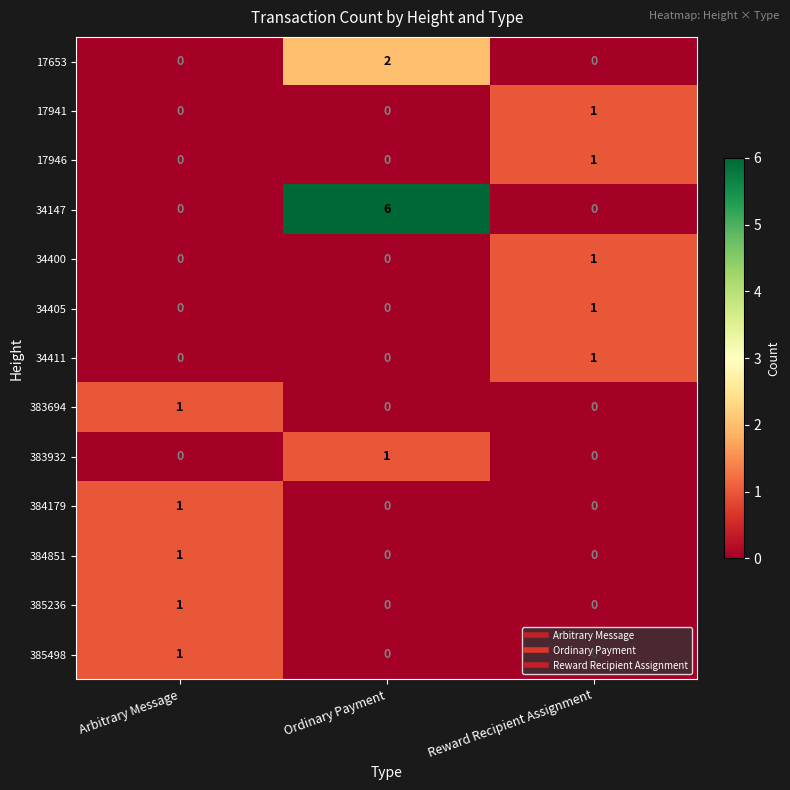

What is the sum of the 34147 values at Ordinary Payment and Arbitrary Message?

6